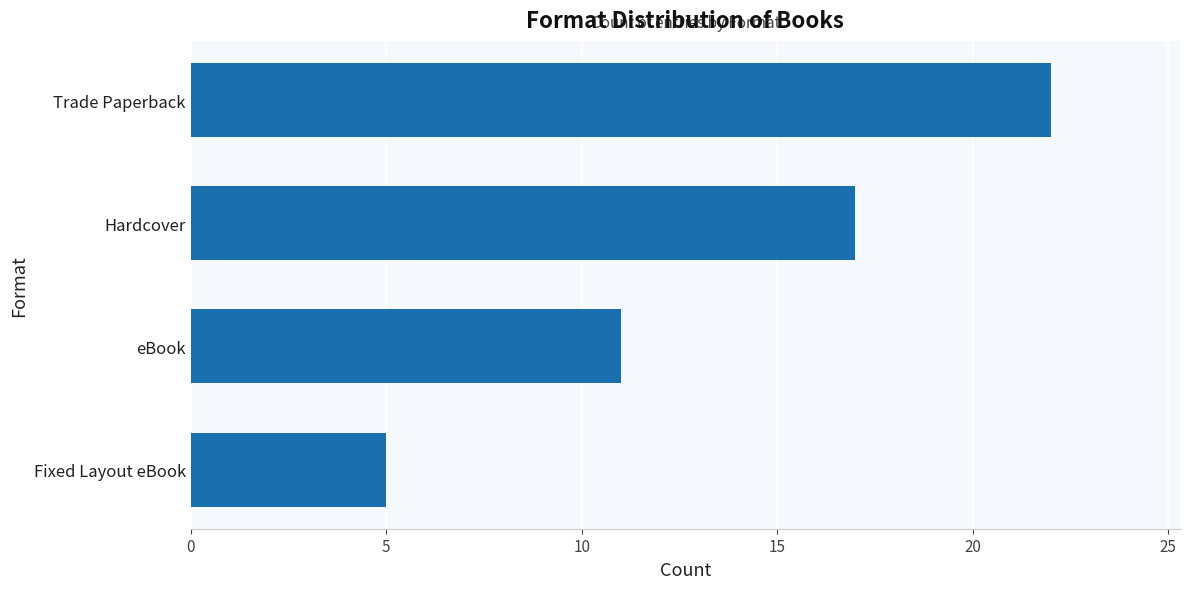

How many values are between 11 and 22?

3